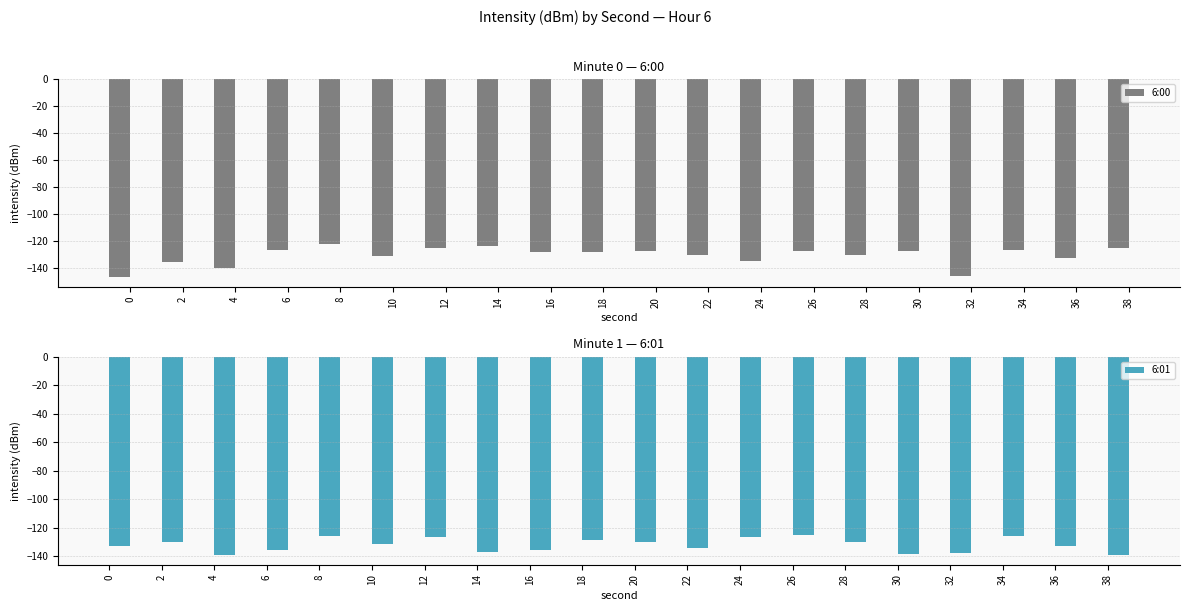

What are all the series names shown in the legend?

6:00, 6:01